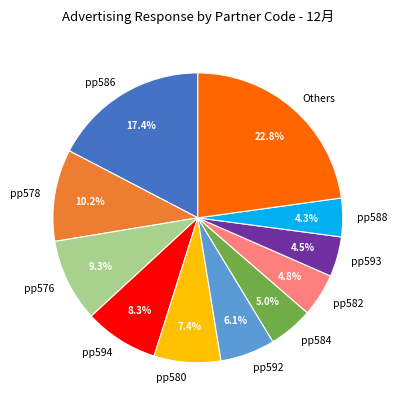

Does pp576 account for over 50% of the chart?

No